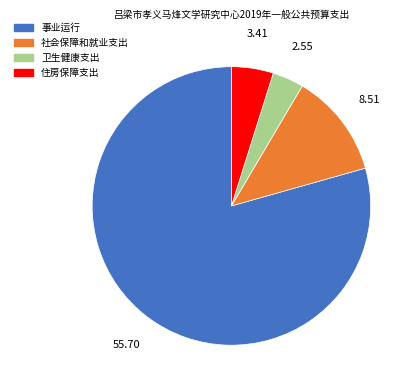

Which has a higher value, 事业运行 or 社会保障和就业支出?

事业运行